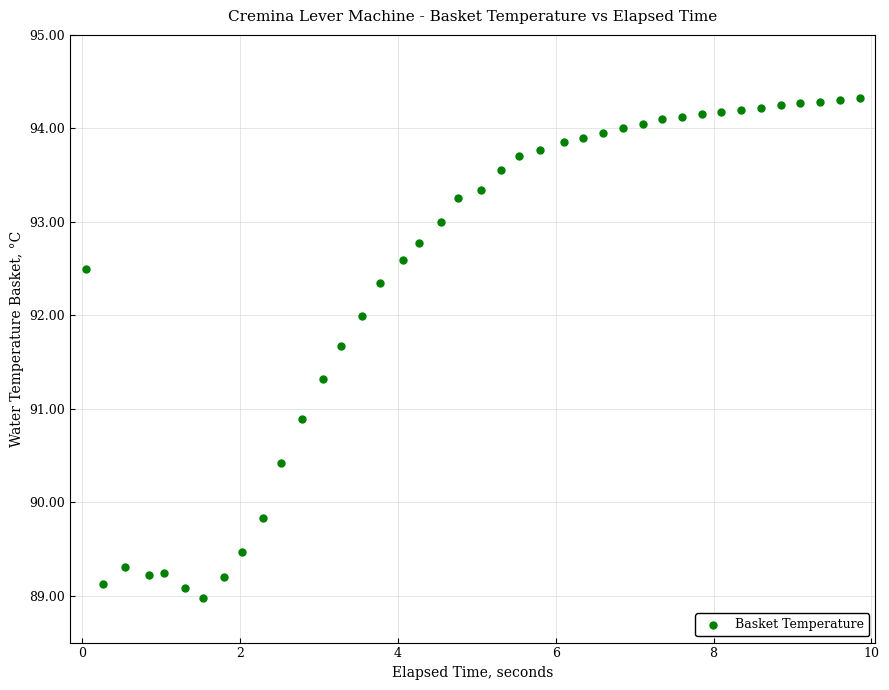

What is the range of Y values (max minus min)?

5.3